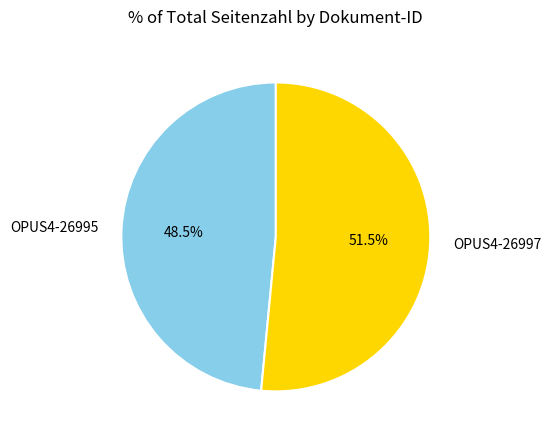

Is OPUS4-26995 the majority of the pie?

No